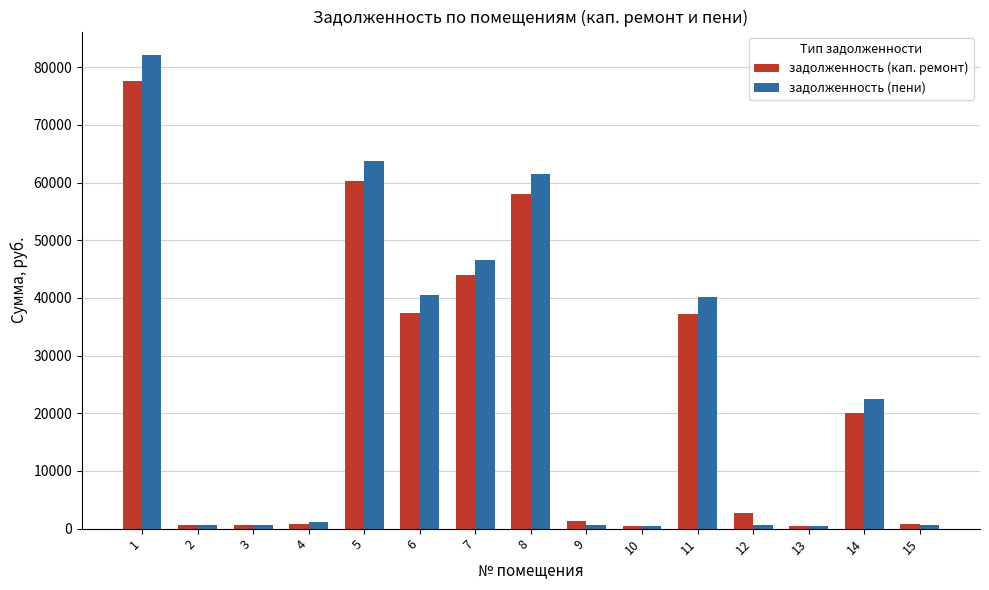

What is the total value across all series at 11?

77418.9